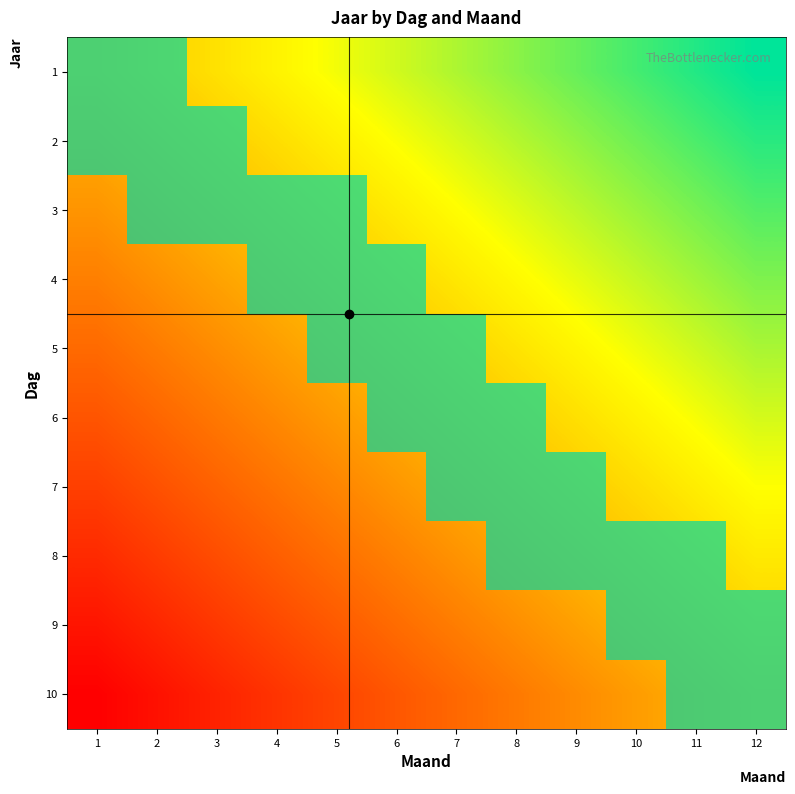

What is the spread (max minus min) of values at 4?

1.0